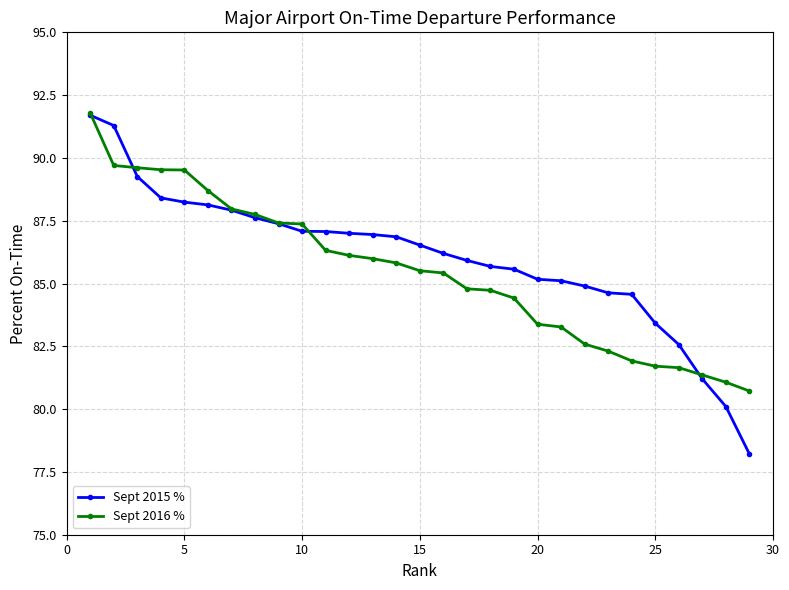

True or false: Sept 2015 % and Sept 2016 % cross at least once.

True